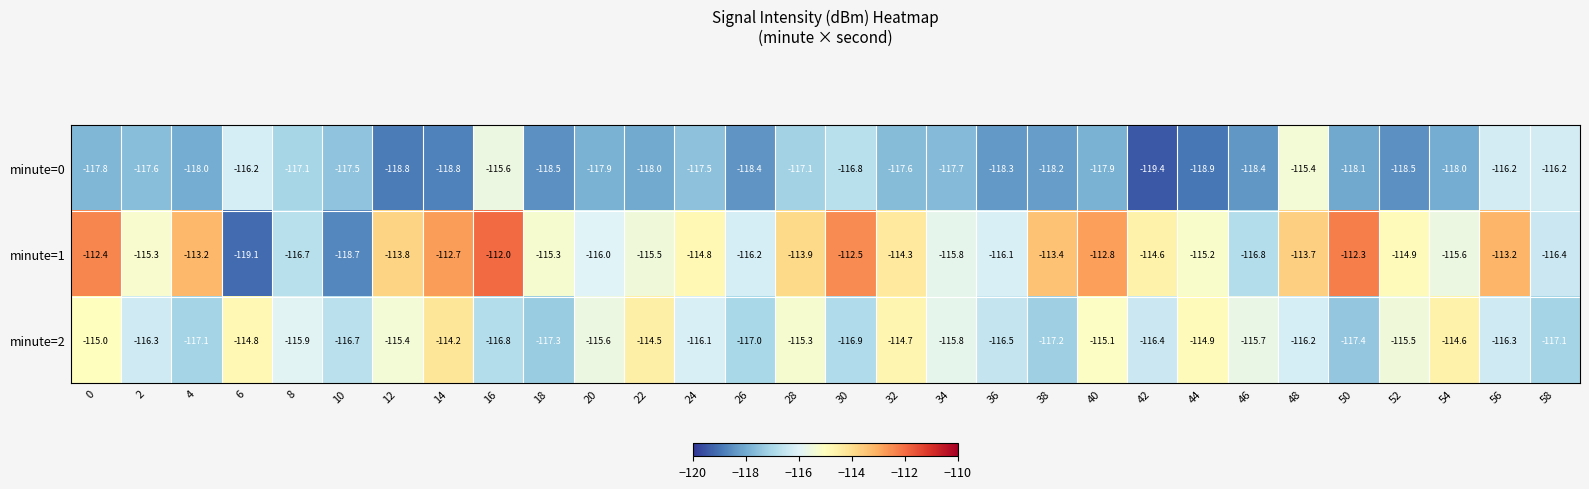

Which series has the widest spread of values?

minute=1